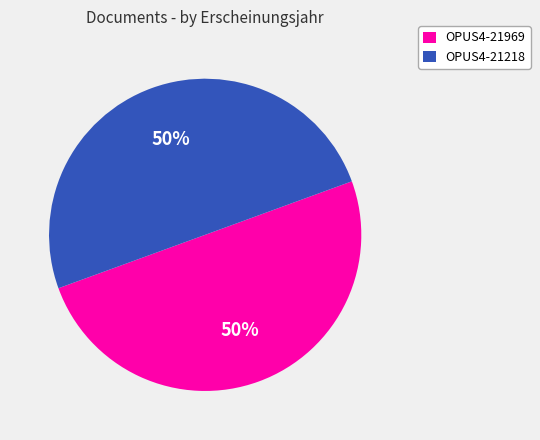

The OPUS4-21218 slice represents 35% of the pie. True or false?

False